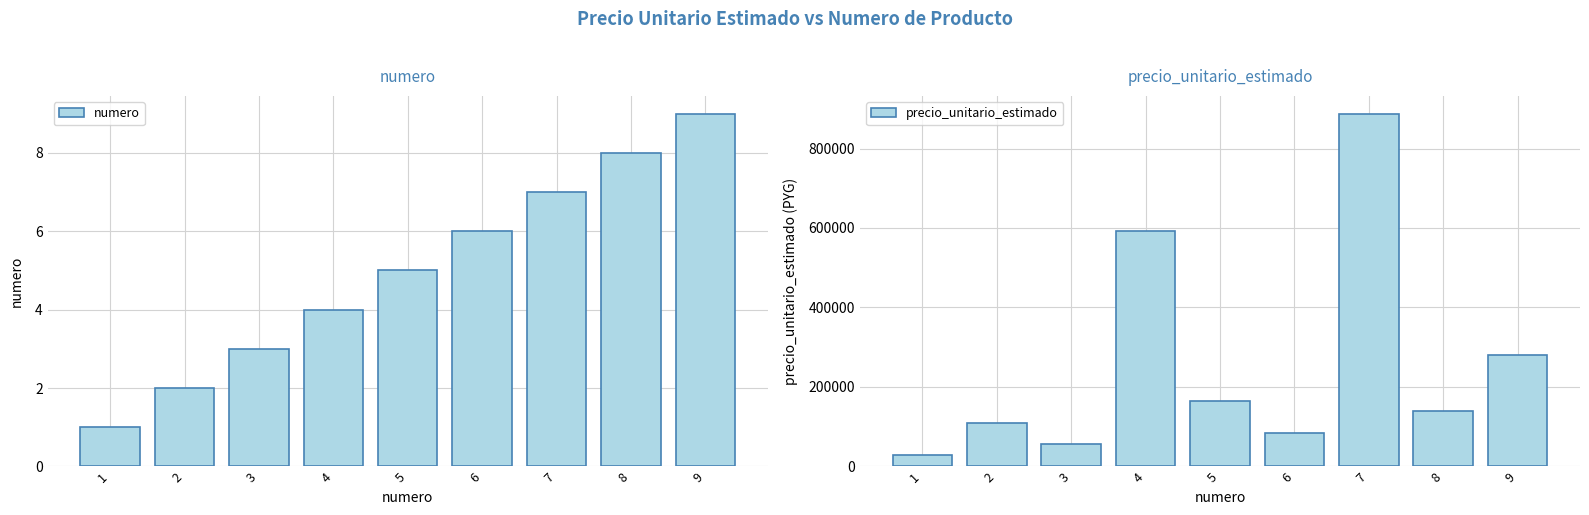

How many bars are there in each group?

2